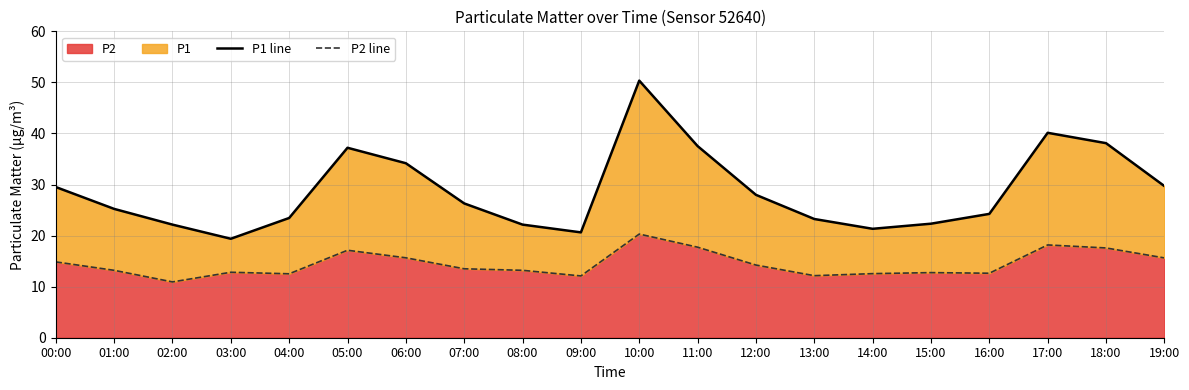

Which series has the widest spread of values?

P1 line